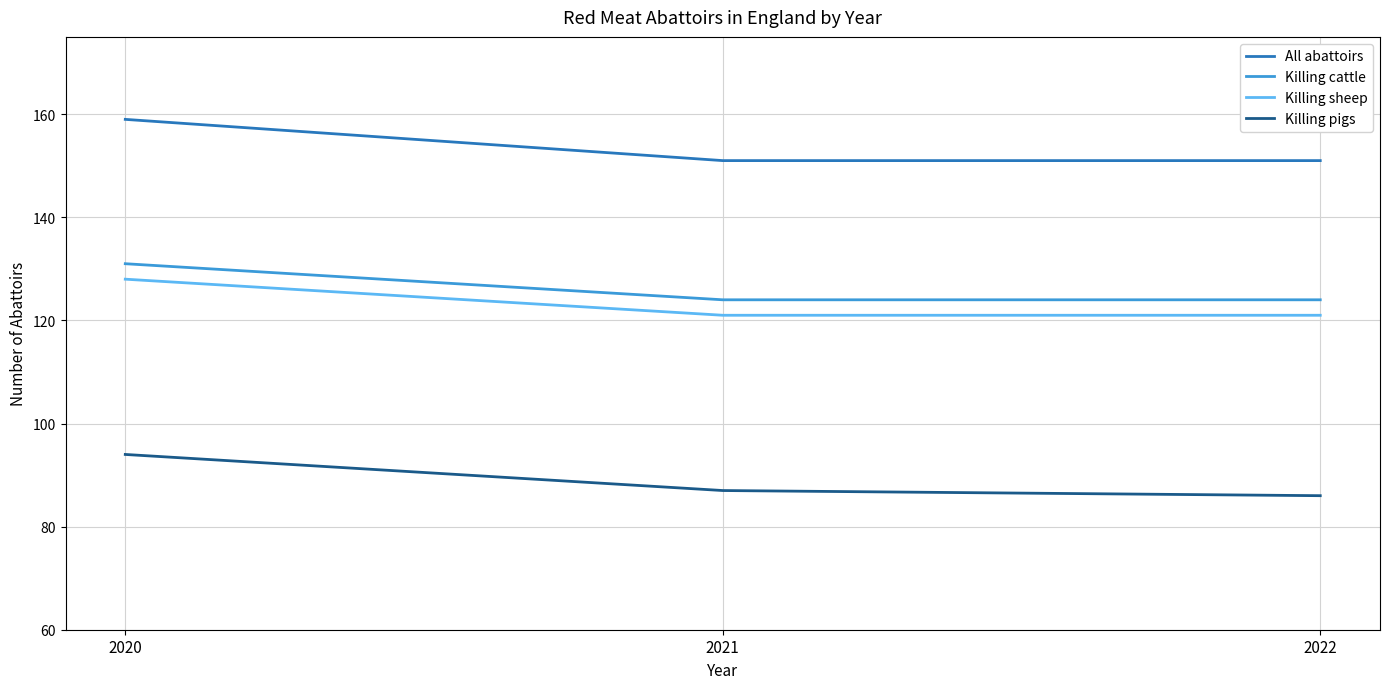

What is the difference between the highest and lowest values at 2022?

65